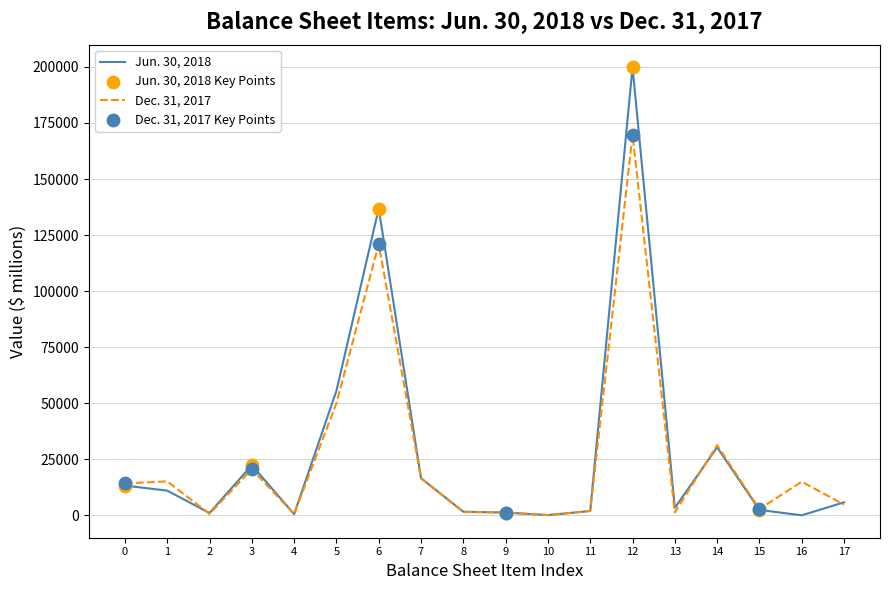

Which series has the widest spread of values?

Jun. 30, 2018